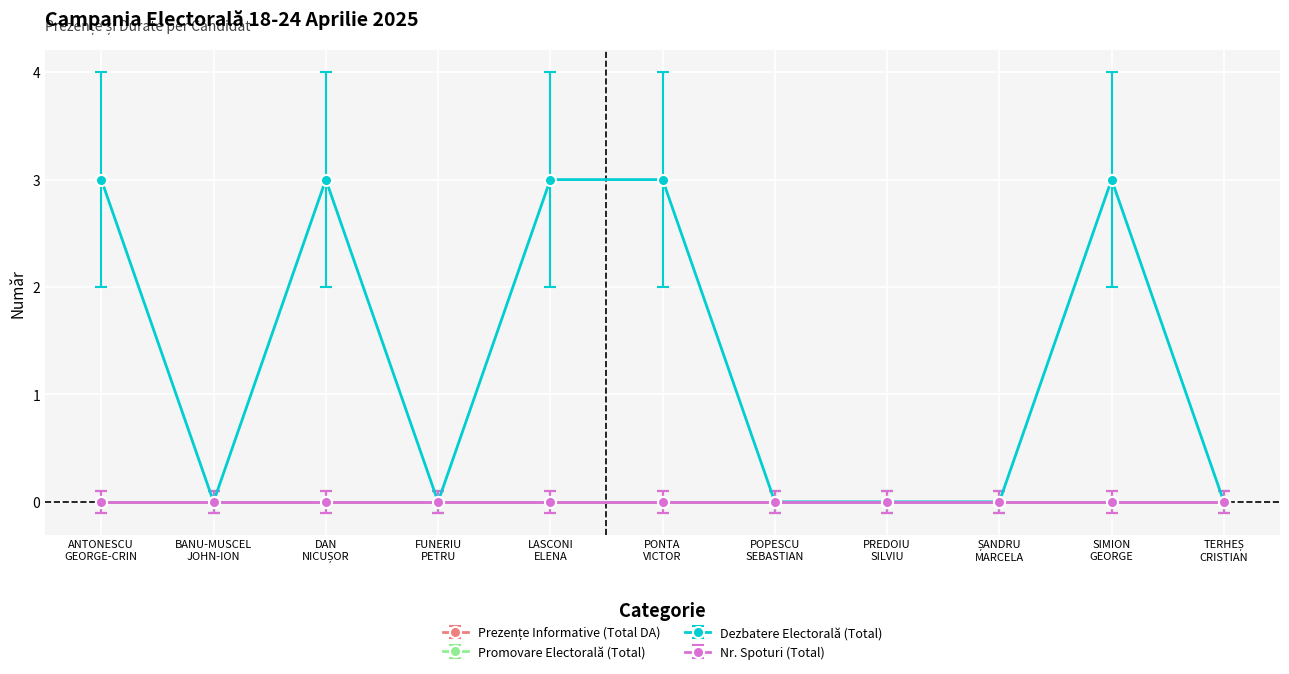

Is this an area chart (filled region under the line)?

No